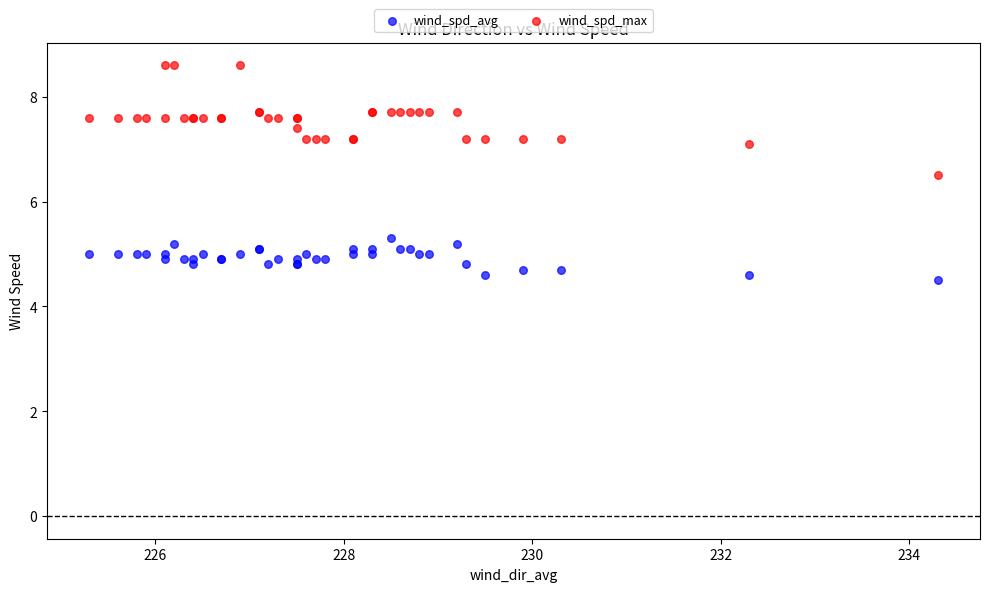

Which series has the widest spread of Y values?

wind_spd_max